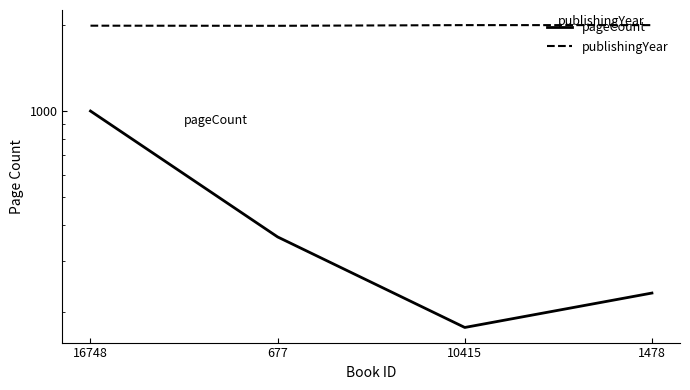

True or false: pageCount has a value of 364 at 677.

True